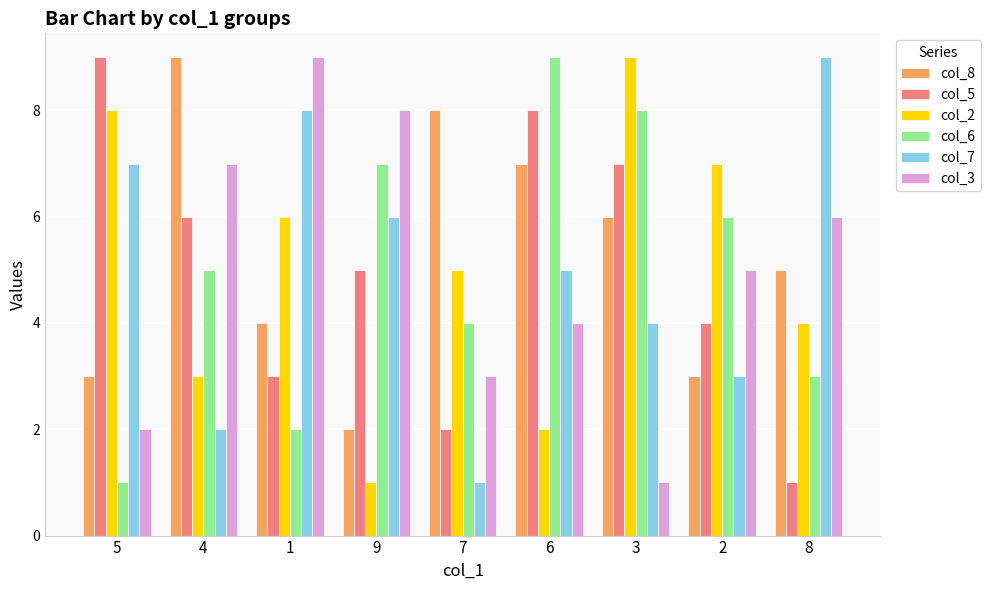

List the labels in order of col_2 value, smallest first.

9, 6, 4, 8, 7, 1, 2, 5, 3